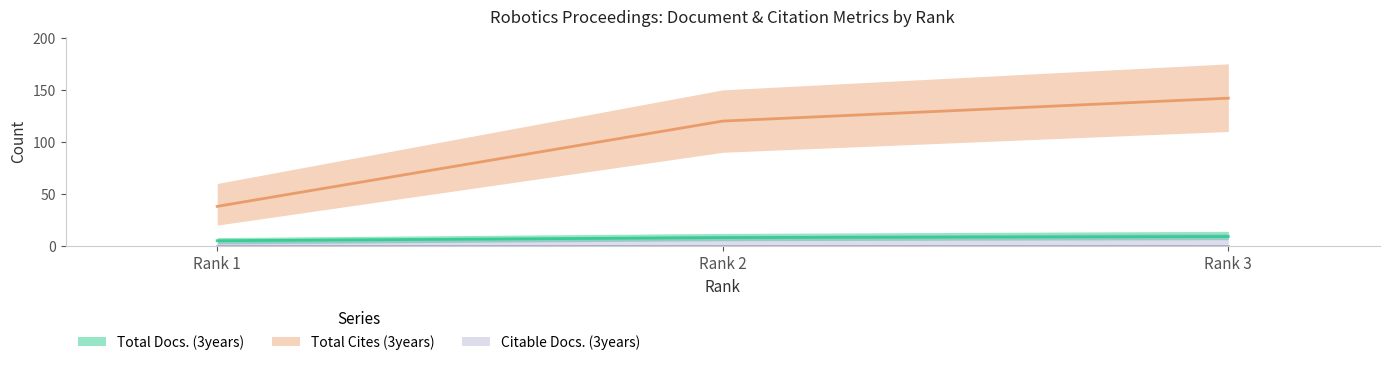

What is the sum of the Total Cites (3years) values at Rank 2 and Rank 1?

158